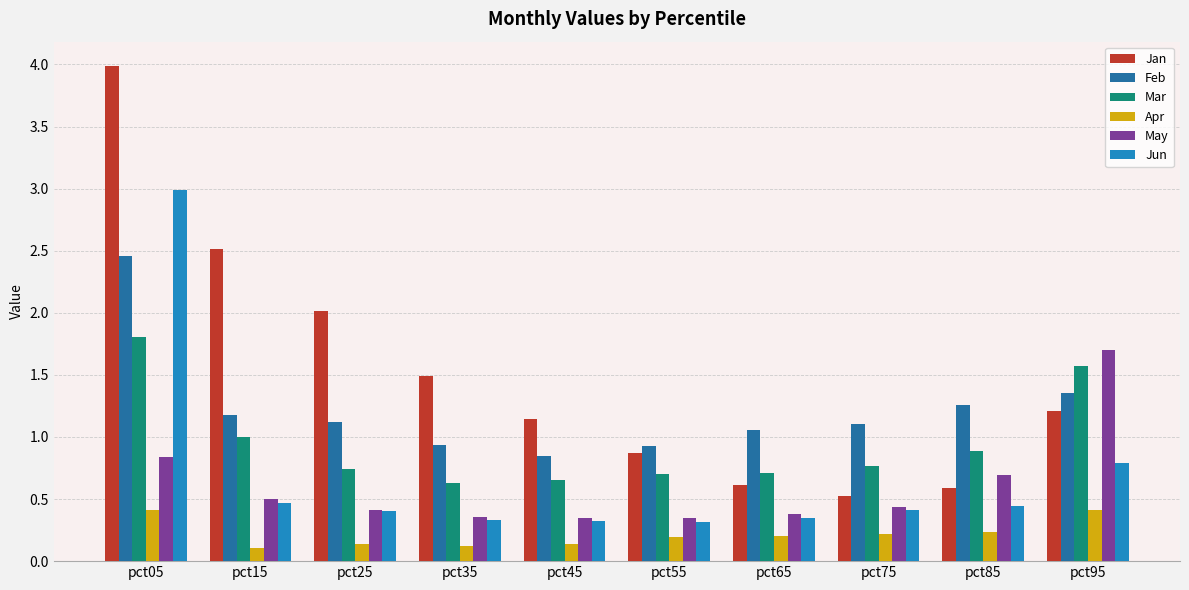

What is the sum of the Jan values at pct35 and pct25?

3.5